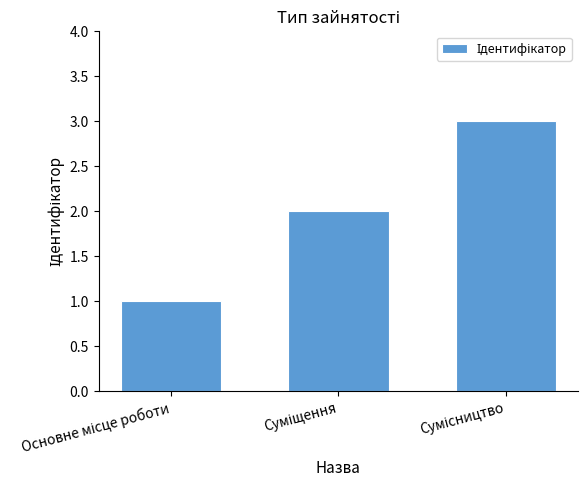

Count the values in the range 1 to 3.

3